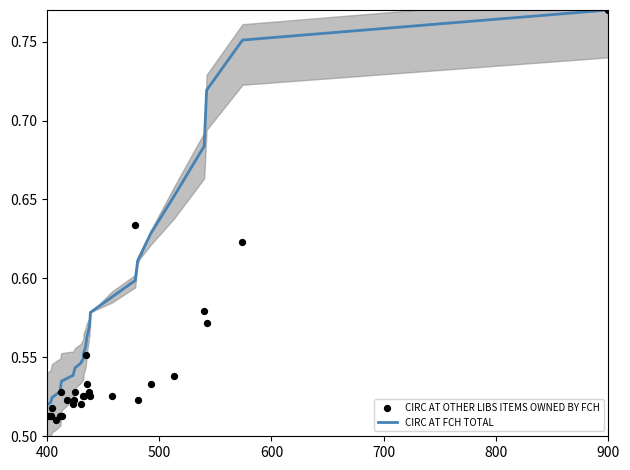

Which series reaches the maximum Y coordinate?

CIRC AT FCH TOTAL